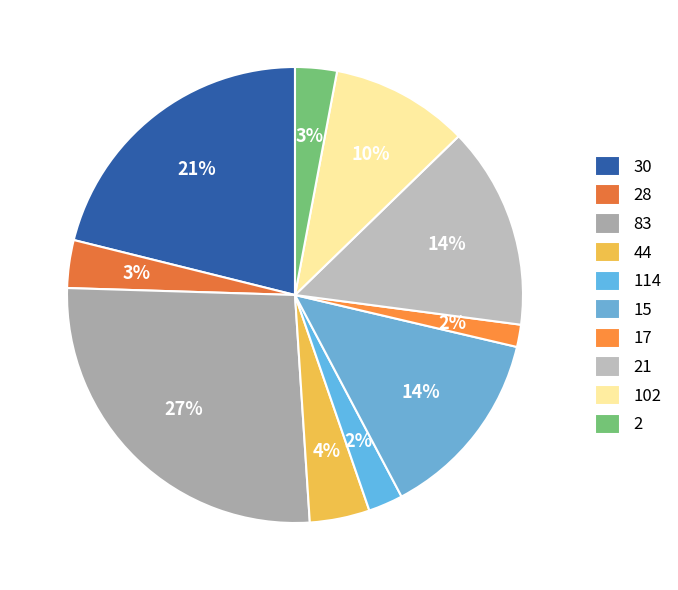

How many segments does this pie chart have?

10